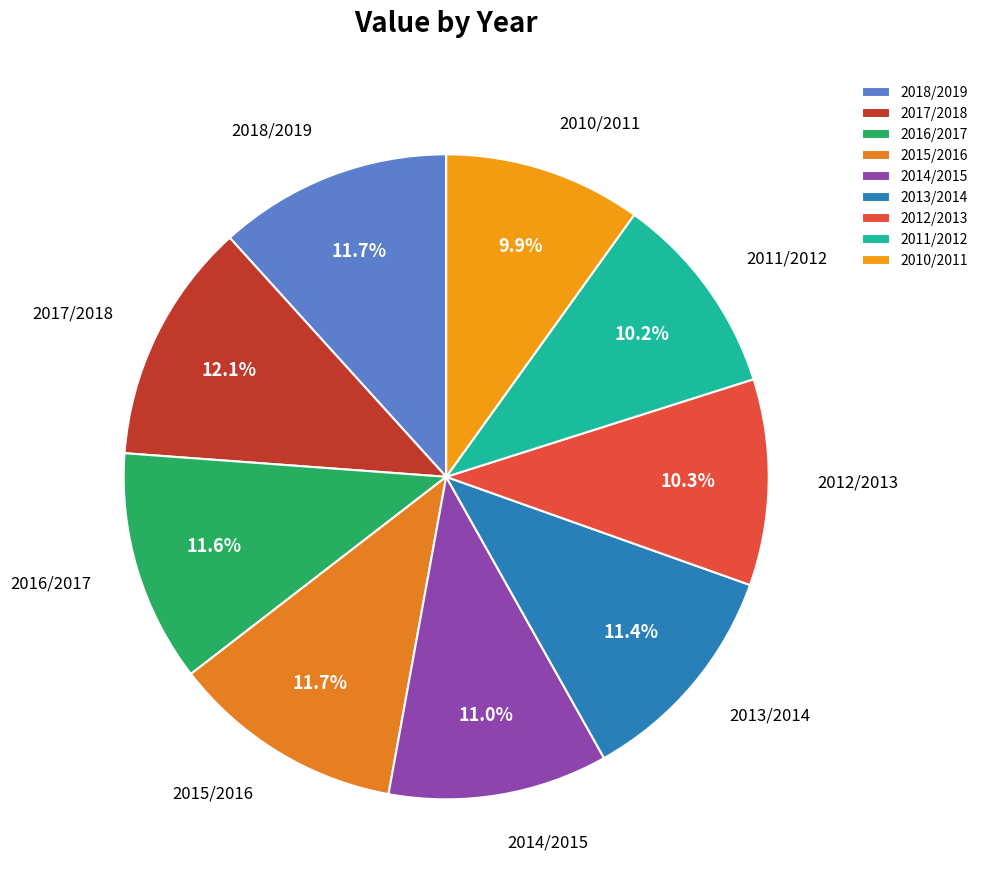

What percentage is the 2012/2013 slice, to the nearest percent?

10%